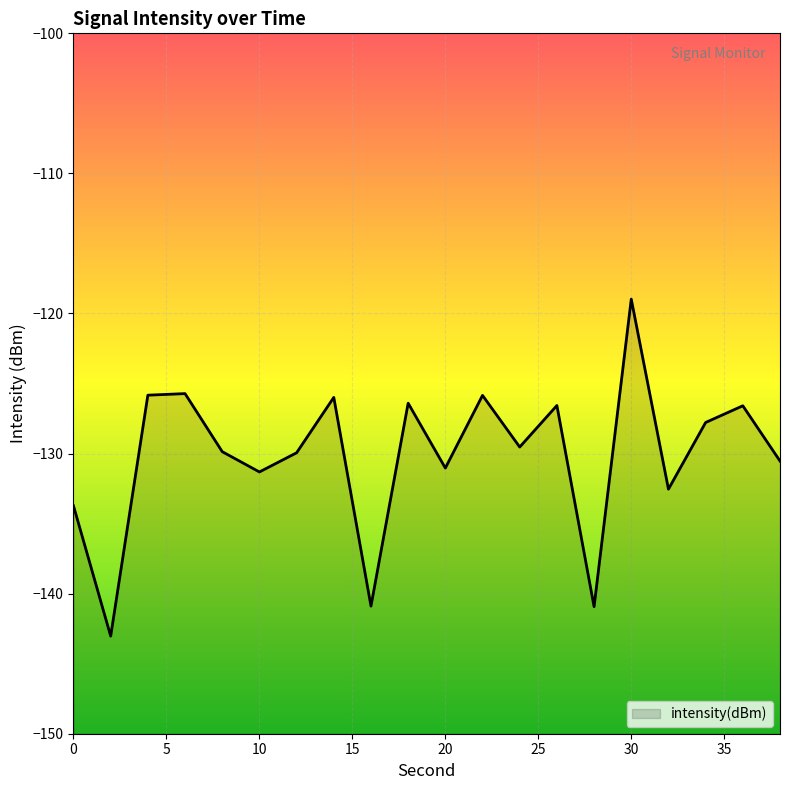

What is the change in value from 10 to 20?

+0.3